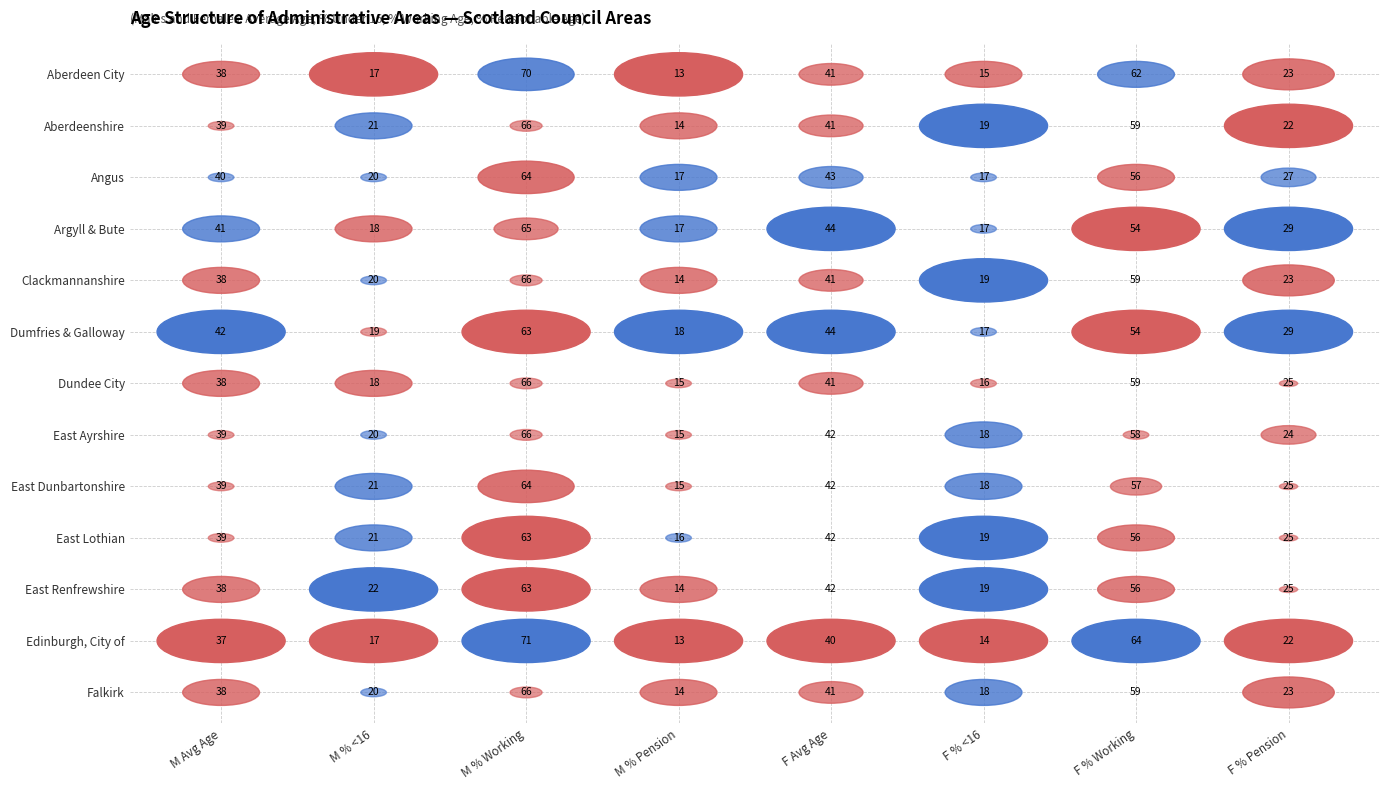

True or false: Aberdeen City has a value of 70 at 2.

True